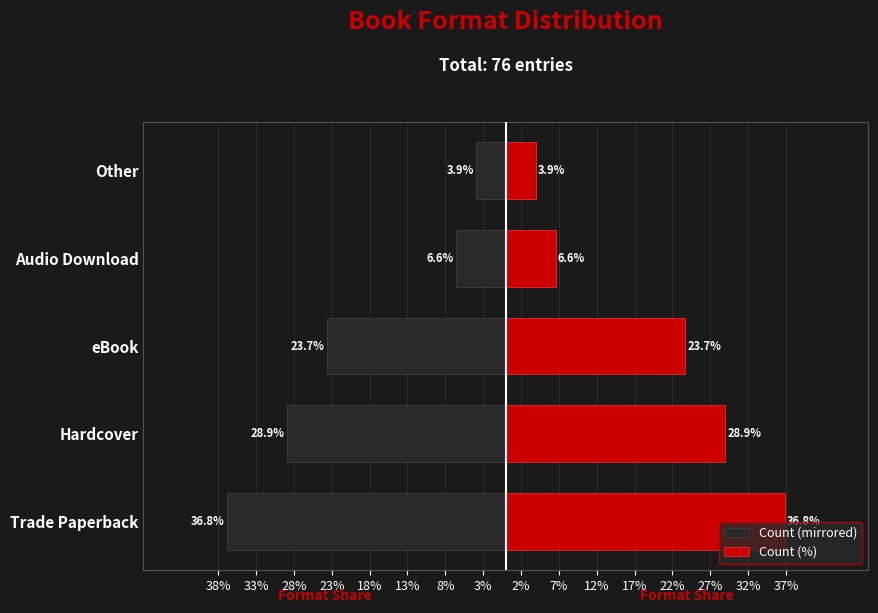

What is the difference between the maximum and second lowest values in the Count (%) series?

30.3